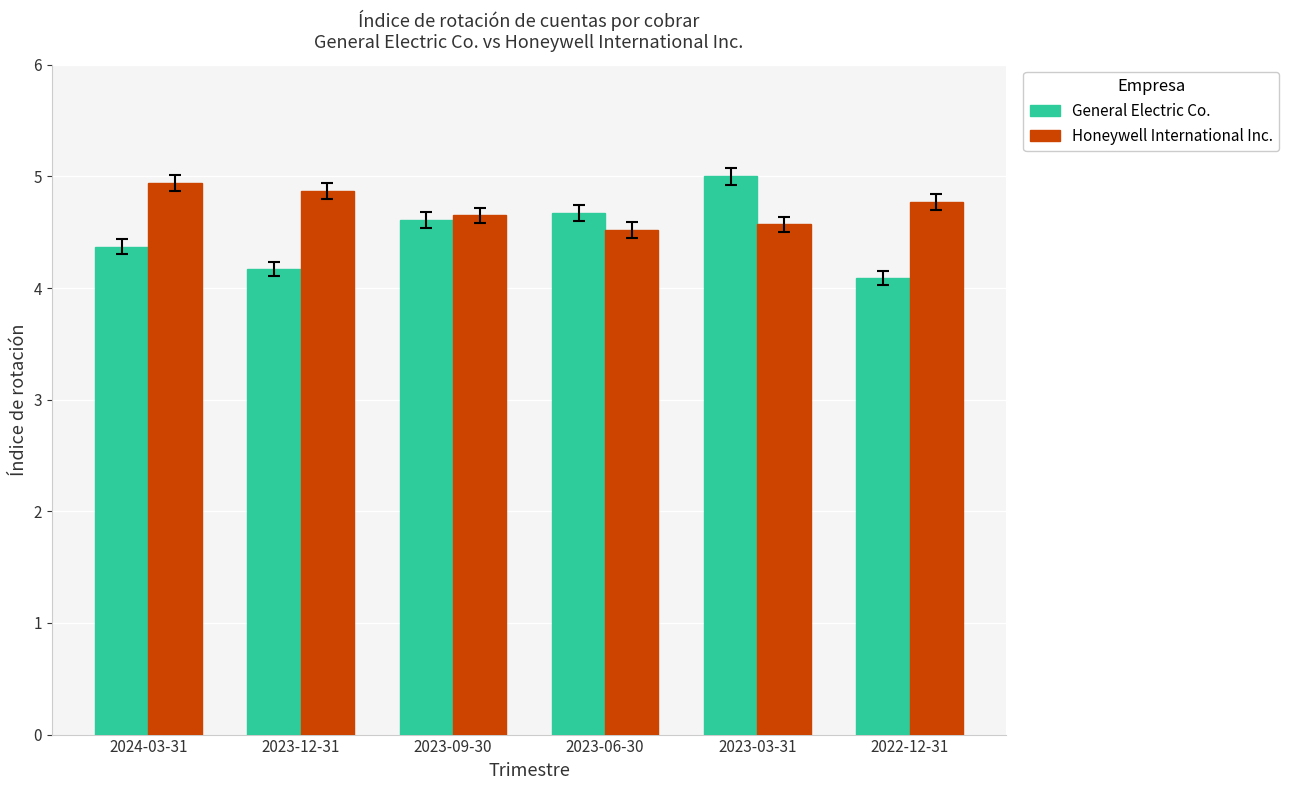

Count the Honeywell International Inc. values in the range 4 to 5.

6